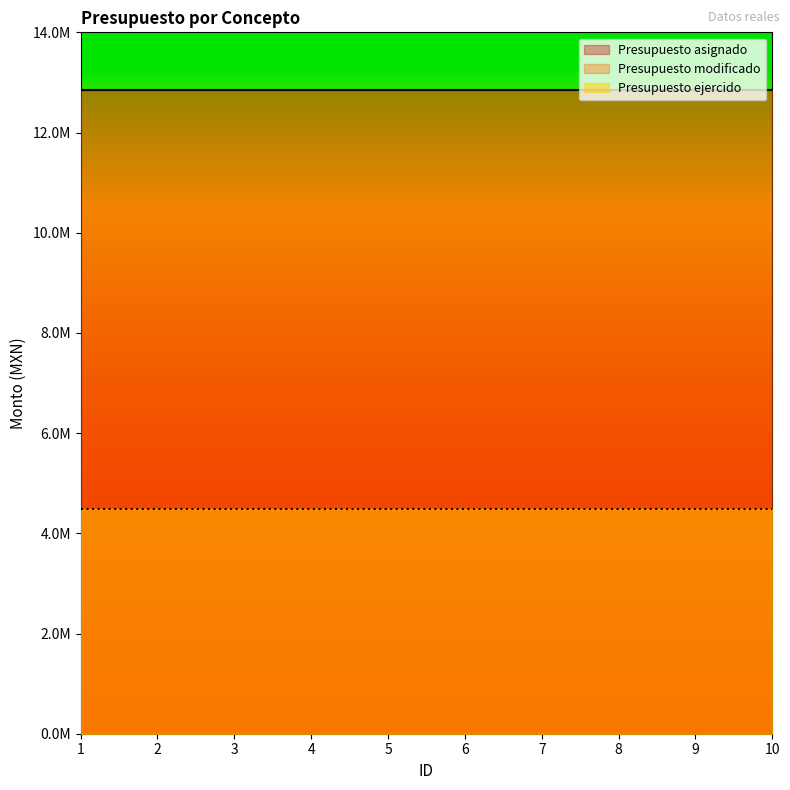

What is the value of the Presupuesto asignado point at the 10th from the left?

12854455.9